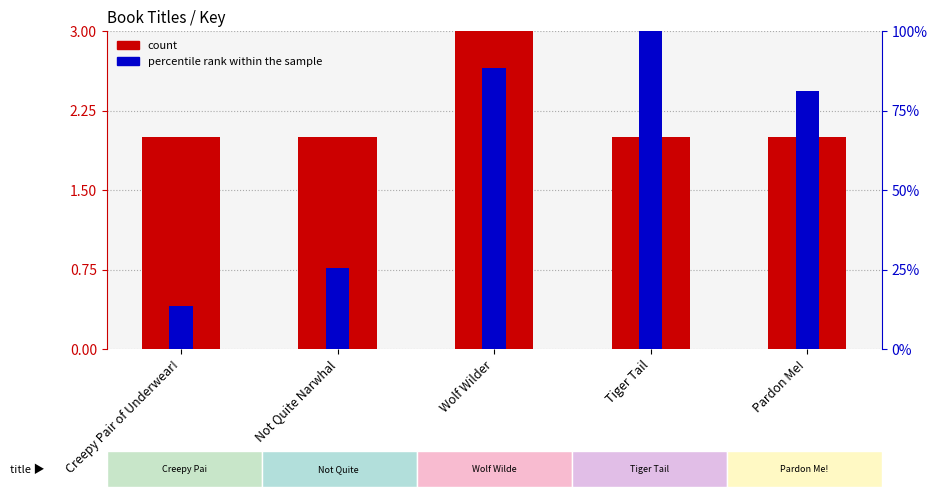

What is the maximum value for count?

3.0